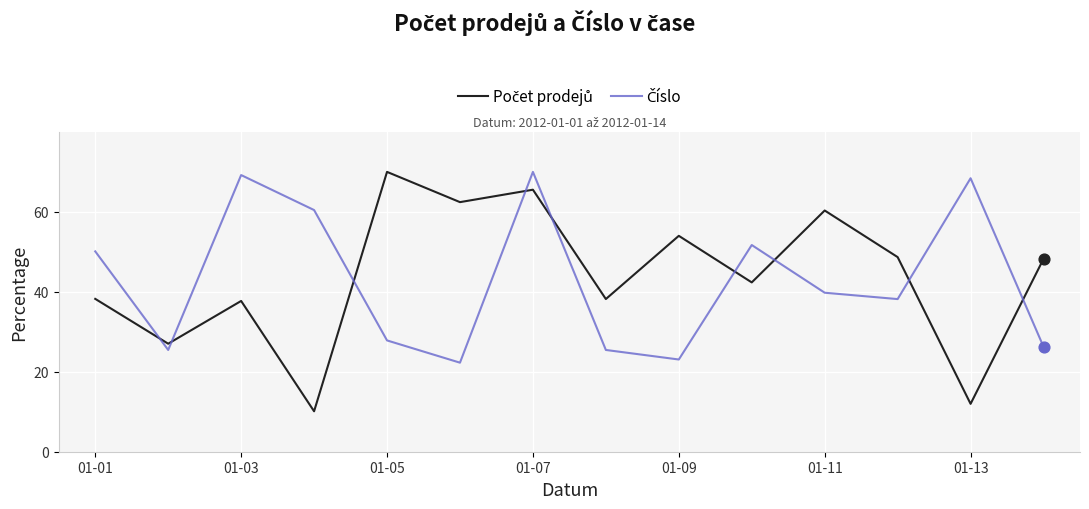

What is the minimum value shown in the chart?

10.1